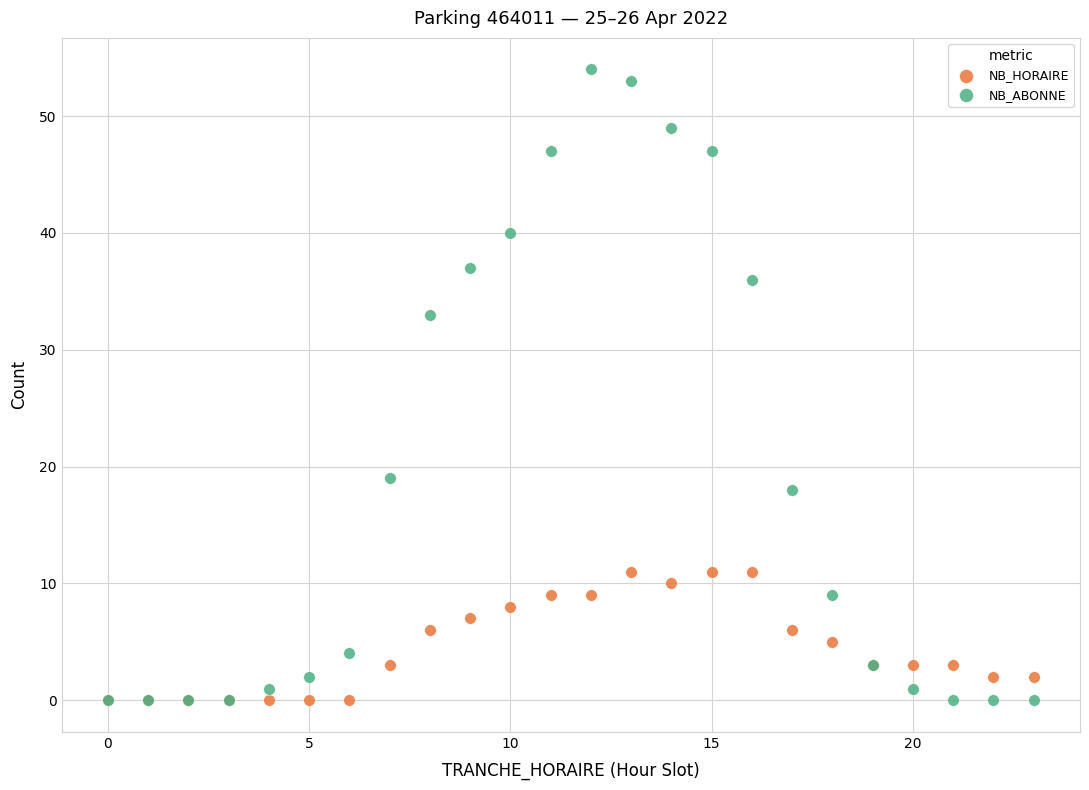

In the NB_ABONNE series, what Y value is closest to 27?

33